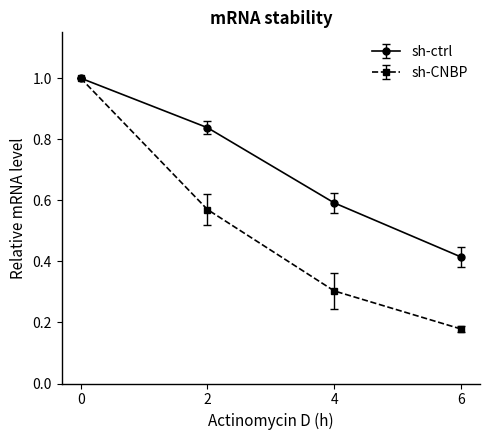

Which label corresponds to the smallest value in the chart?

6